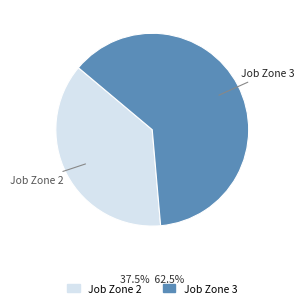

How many segments does this pie chart have?

2